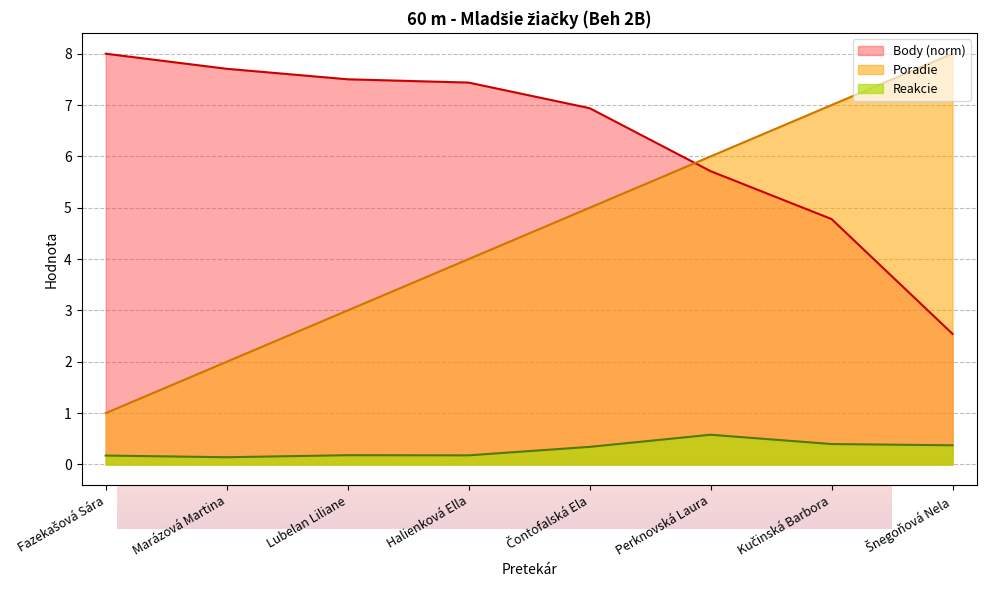

What is the value of the Reakcie point at the 3rd from the left?

0.2